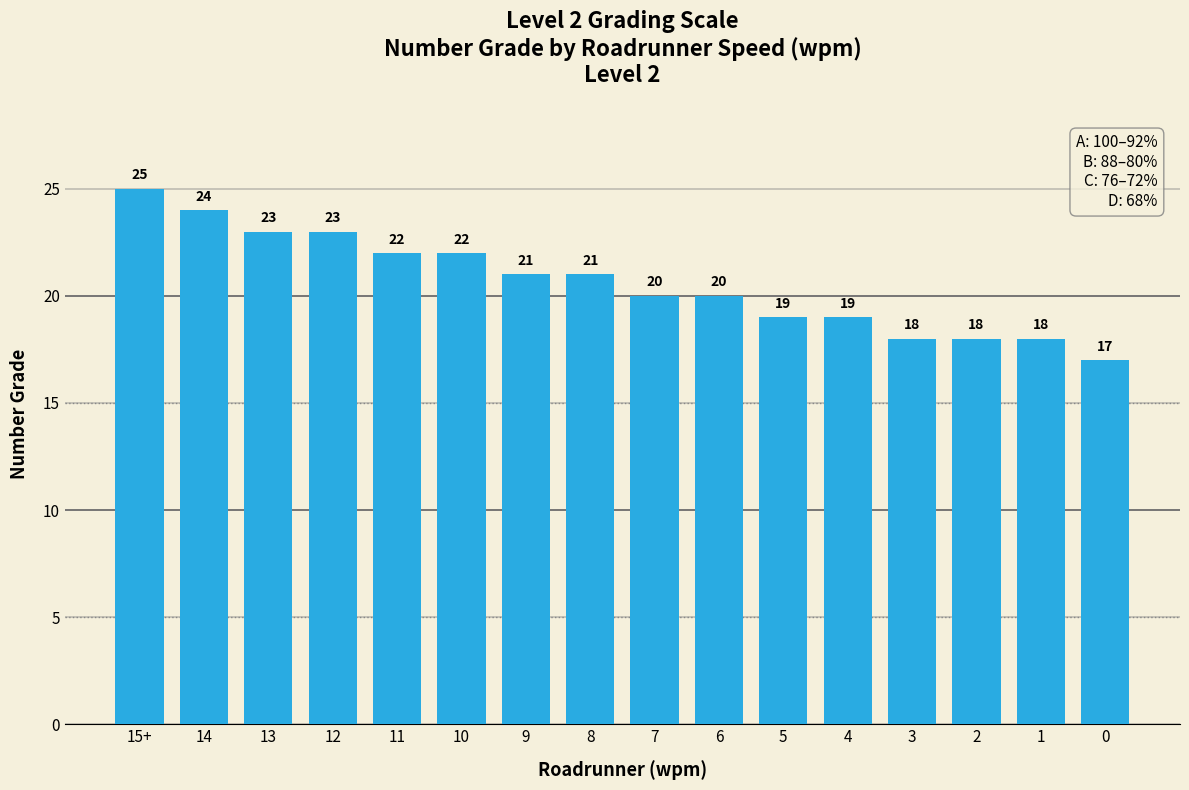

Count the values in the range 19 to 23.

10